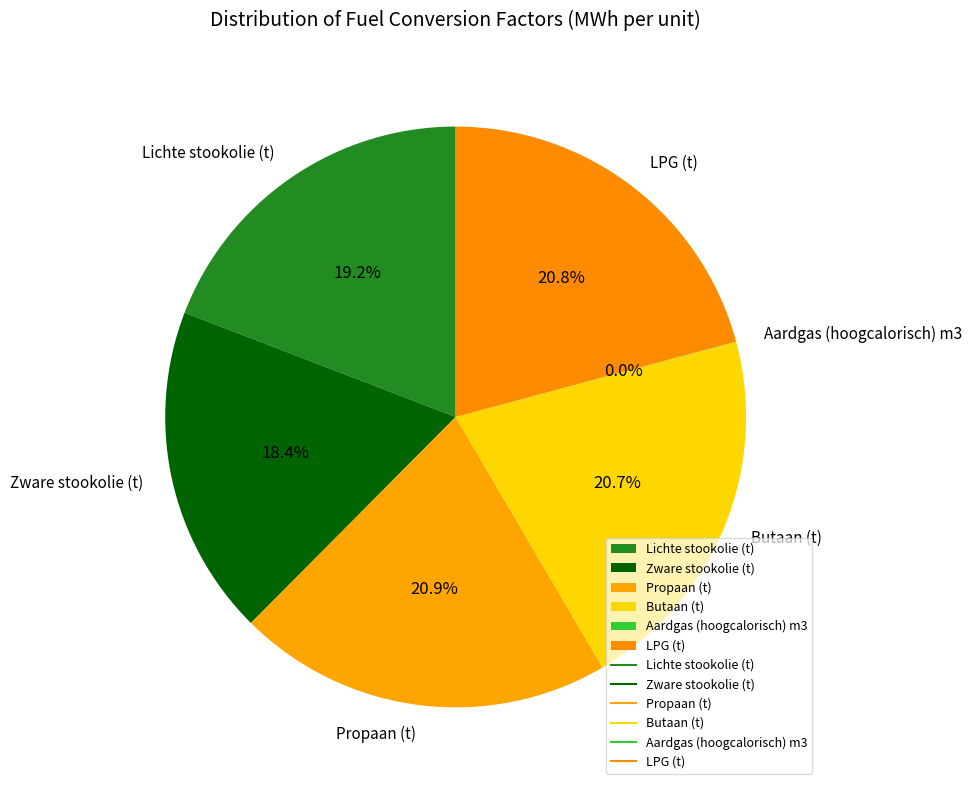

To the nearest percent, what is the difference between the largest and smallest slice percentages?

21%